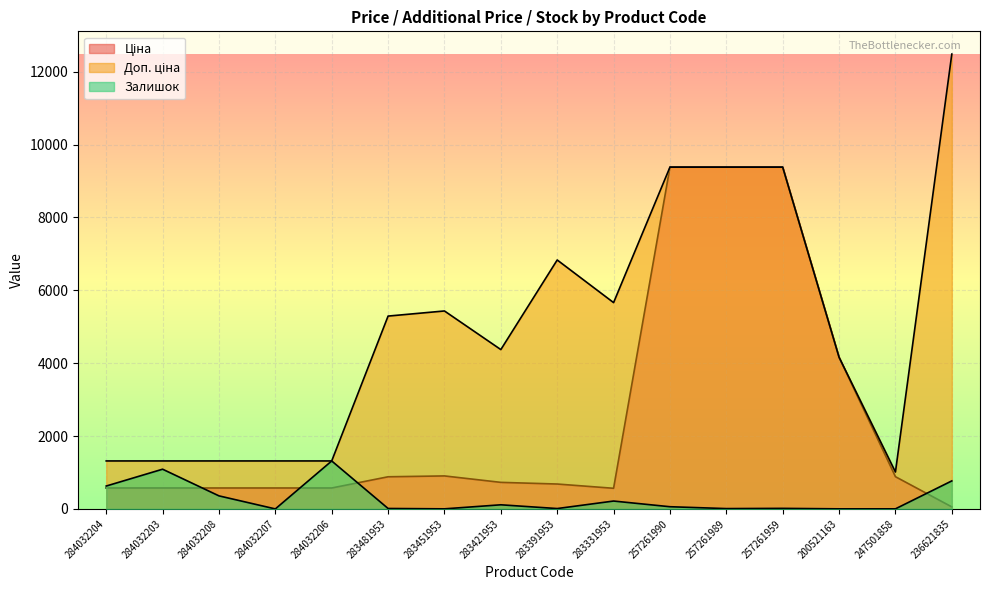

Between 284032203 and 284032207, which series saw the biggest shift?

Залишок